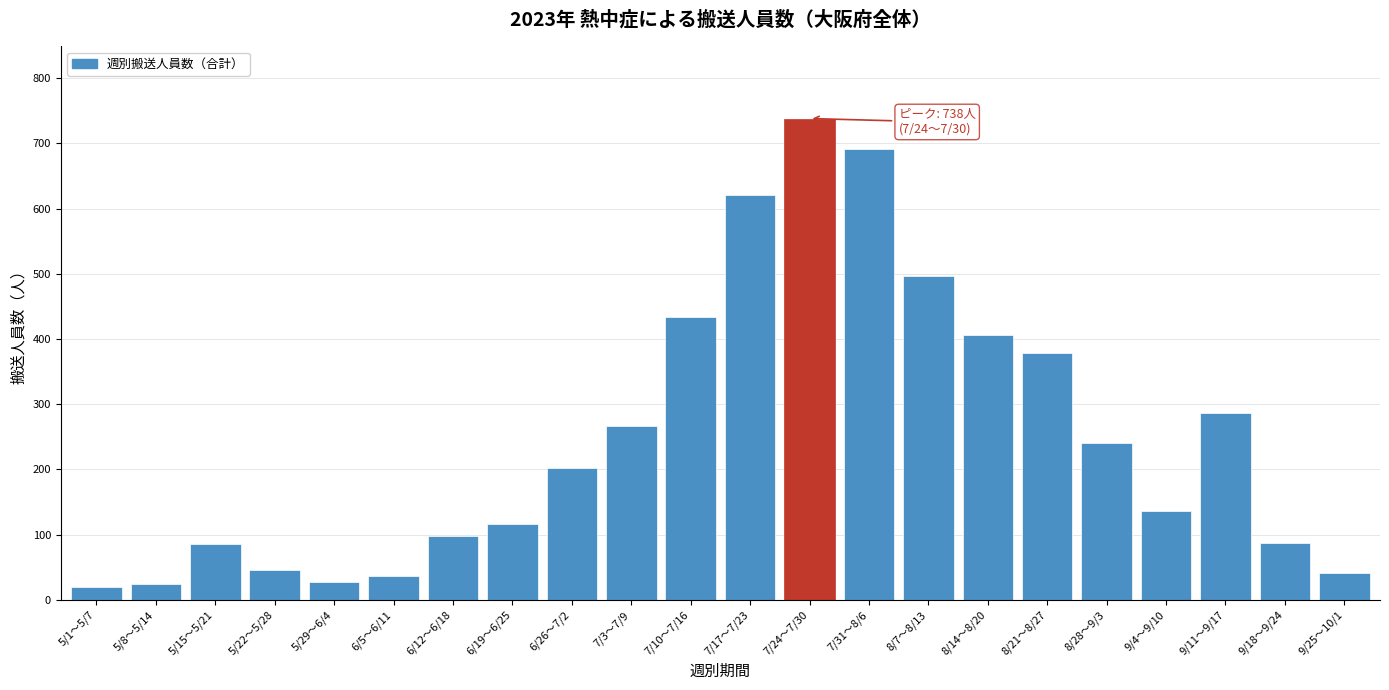

The value at 8/7～8/13 is 496. True or false?

True